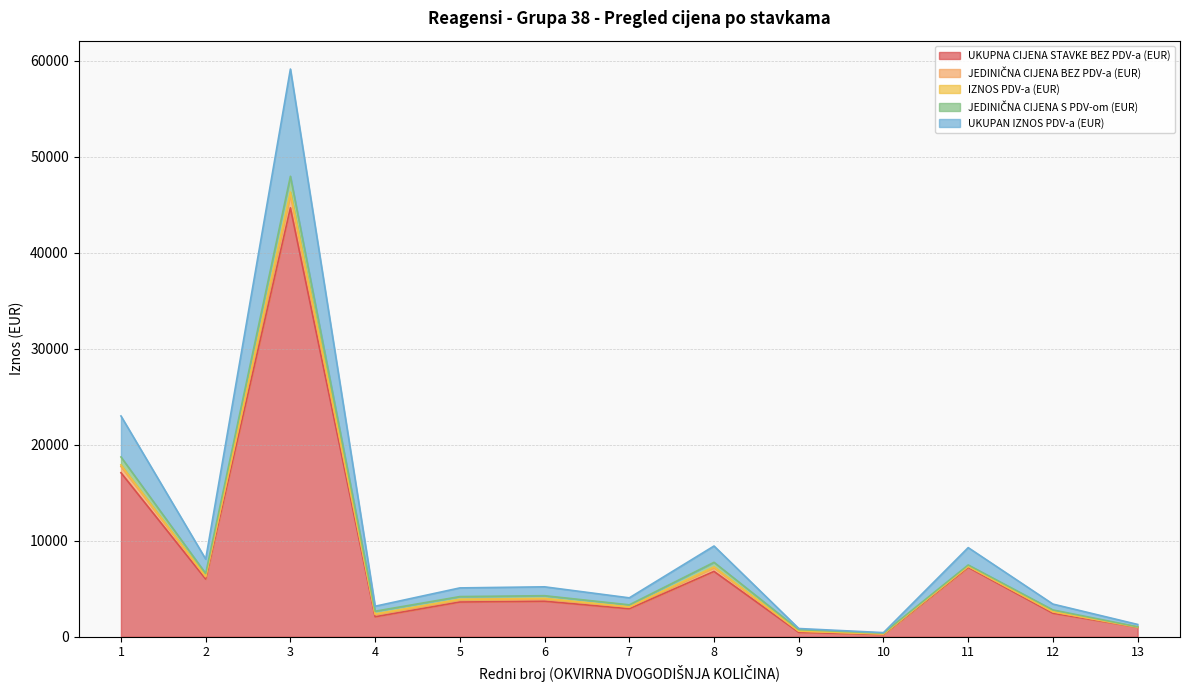

Reading left to right, list all the values displayed in this chart.

UKUPNA CIJENA STAVKE BEZ PDV-a (EUR): 1=17082.0	2=6006.0	3=44676.0	4=2079.0	5=3616.0	6=3696.0	7=2916.0	8=6804.0	9=456.0	10=228.0	11=7227.0	12=2448.0	13=992.0
JEDINIČNA CIJENA BEZ PDV-a (EUR): 1=657.0	2=231.0	3=1314.0	4=231.0	5=226.0	6=231.0	7=162.0	8=378.0	9=114.0	10=57.0	11=99.0	12=136.0	13=16.0
IZNOS PDV-a (EUR): 1=164.2	2=57.8	3=328.5	4=57.8	5=56.5	6=57.8	7=40.5	8=94.5	9=28.5	10=14.2	11=24.8	12=34.0	13=4.0
JEDINIČNA CIJENA S PDV-om (EUR): 1=821.2	2=288.8	3=1642.5	4=288.8	5=282.5	6=288.8	7=202.5	8=472.5	9=142.5	10=71.2	11=123.8	12=170.0	13=20.0
UKUPAN IZNOS PDV-a (EUR): 1=4270.5	2=1501.5	3=11169.0	4=519.8	5=904.0	6=924.0	7=729.0	8=1701.0	9=114.0	10=57.0	11=1806.8	12=612.0	13=248.0